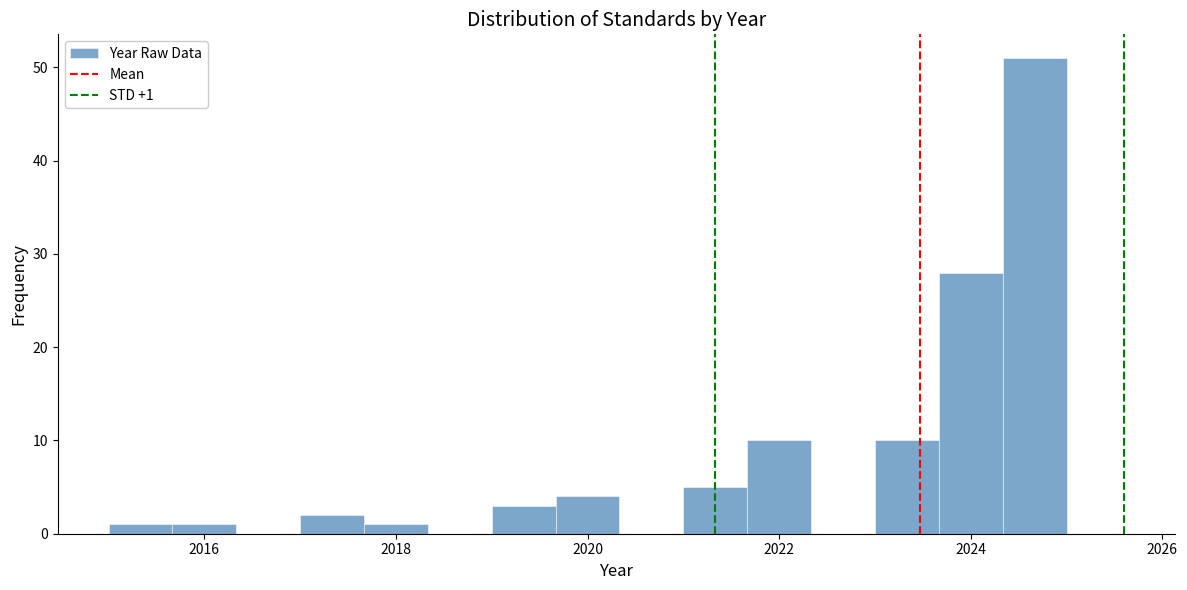

Around what value on the x-axis is the tallest bar? Give the approximate position of its centre, as read against the axis.

2024.6